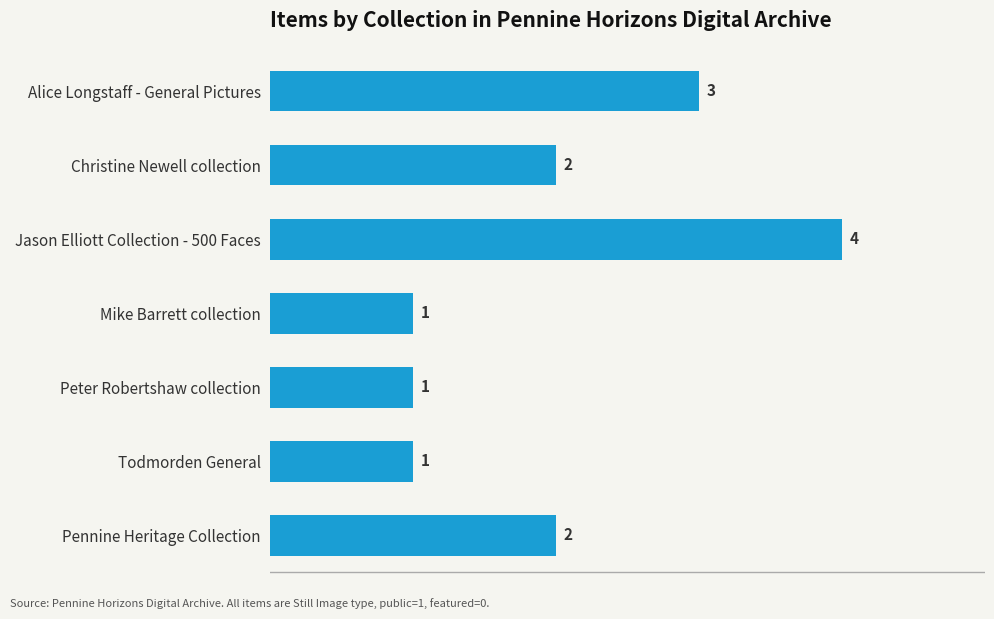

What is the maximum value shown in the chart?

4